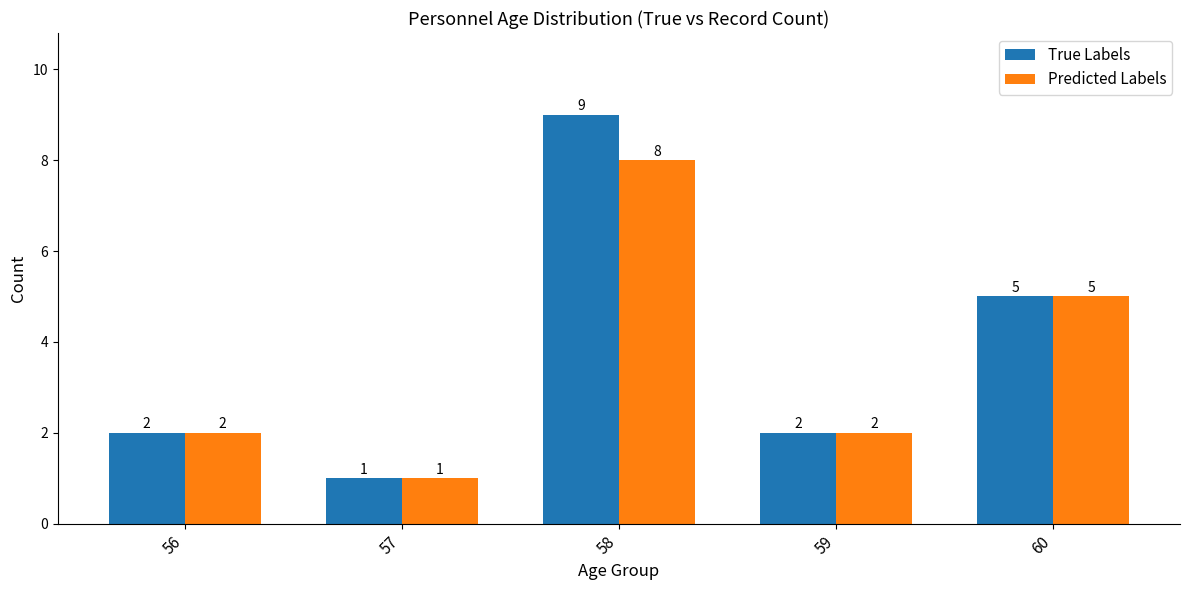

Is the value of Predicted Labels at 58 greater than the value of True Labels at 57?

Yes